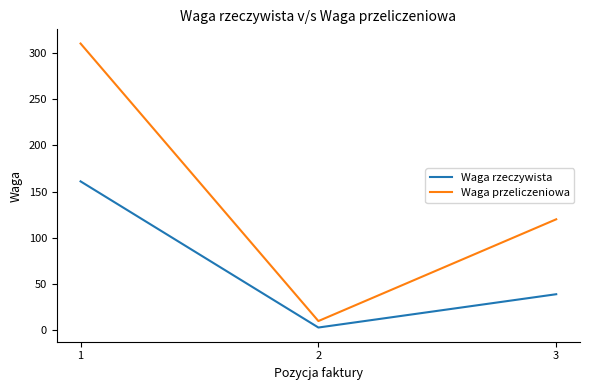

Reading left to right, what are all the values shown in this chart?

Waga rzeczywista: 161	3	39
Waga przeliczeniowa: 310	10	120